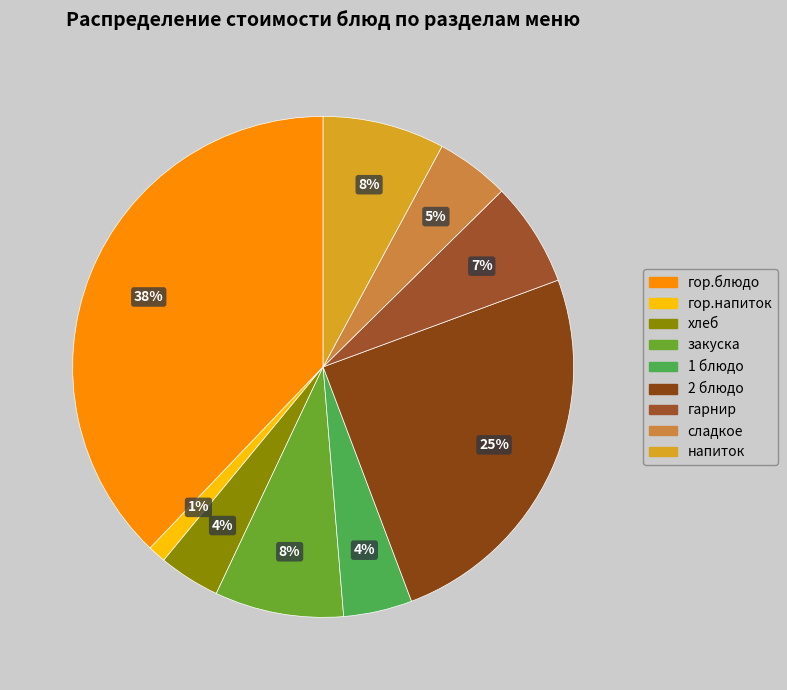

How many slices are in this pie chart?

9